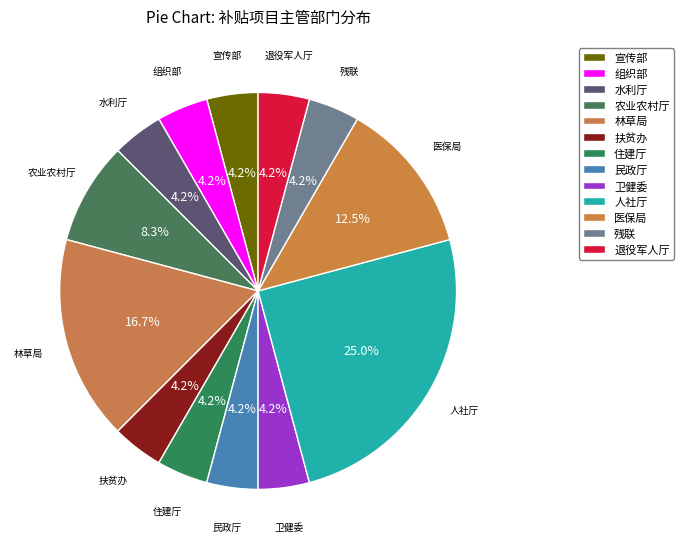

Which slice is the largest?

人社厅